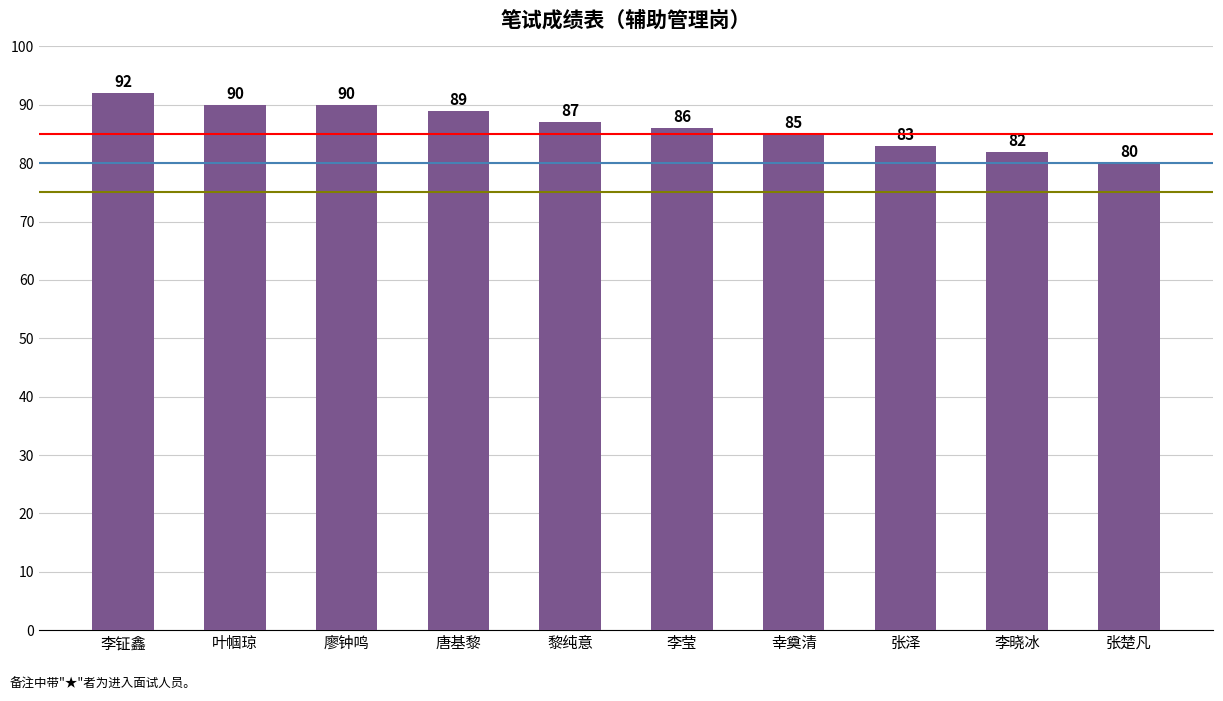

What is the label of the 7th bar from the right?

唐基黎